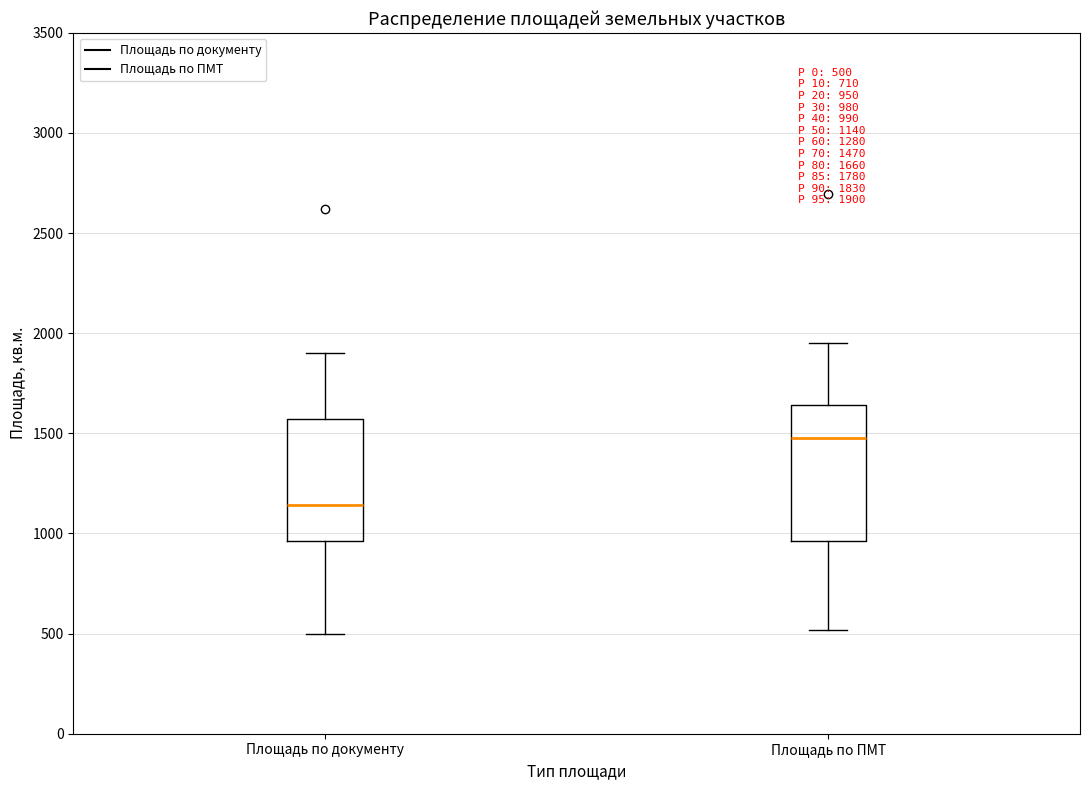

Which box is the tallest, from its lower edge to its upper edge?

Площадь по ПМТ